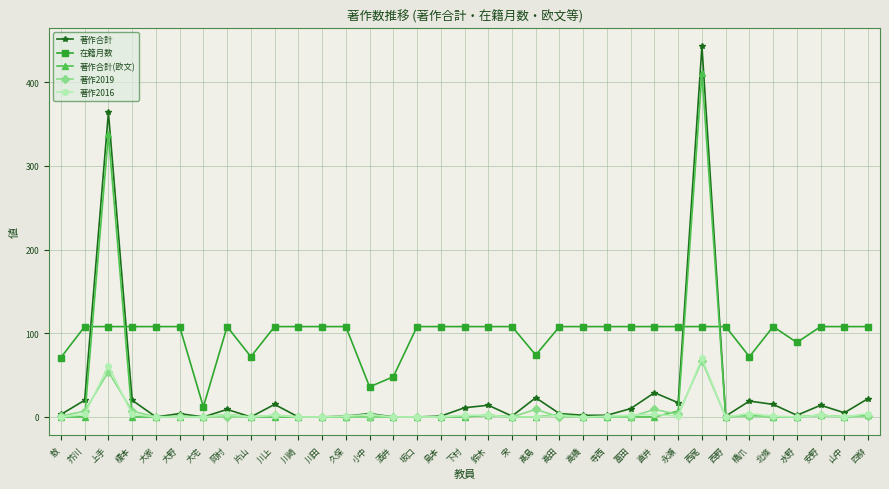

The value of 著作2016 at 川田 is 44. True or false?

False